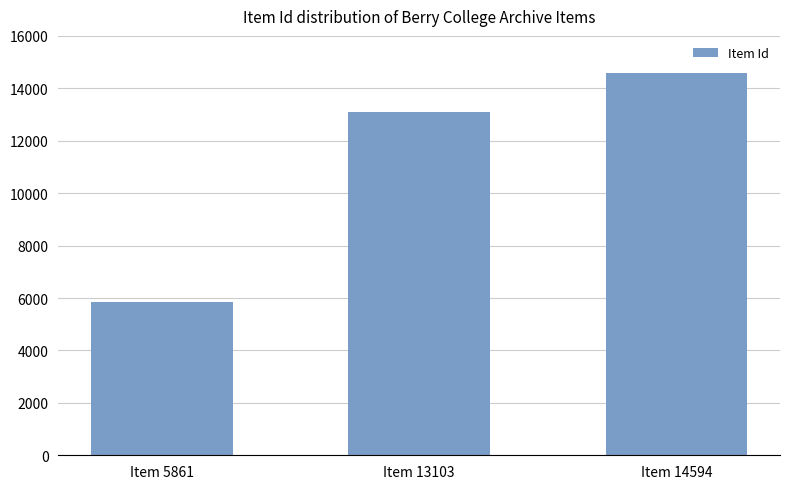

How many distinct data groups are displayed?

1